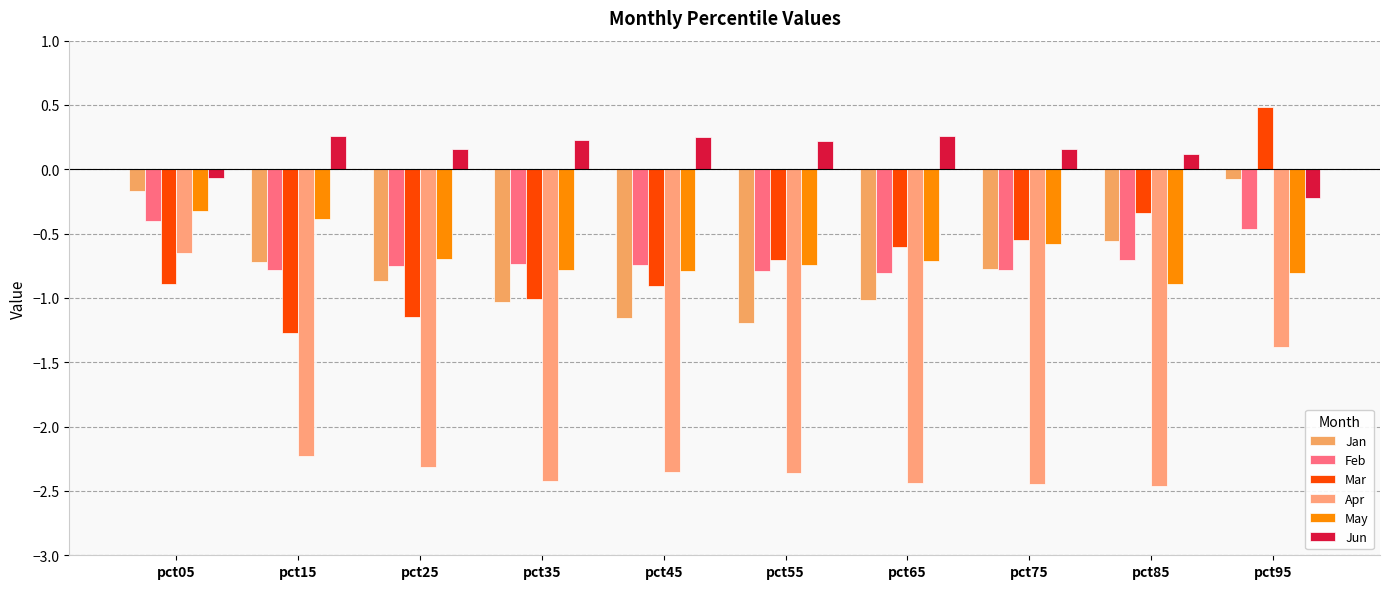

Rank the series at pct15 from lowest to highest value.

Apr, Mar, Feb, Jan, May, Jun